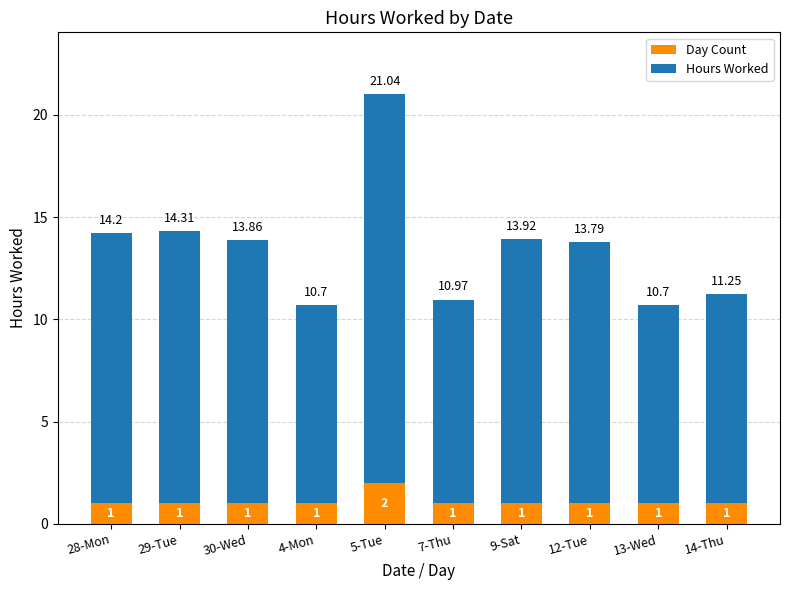

True or false: Day Count has a value of 1.0 at 9-Sat.

True